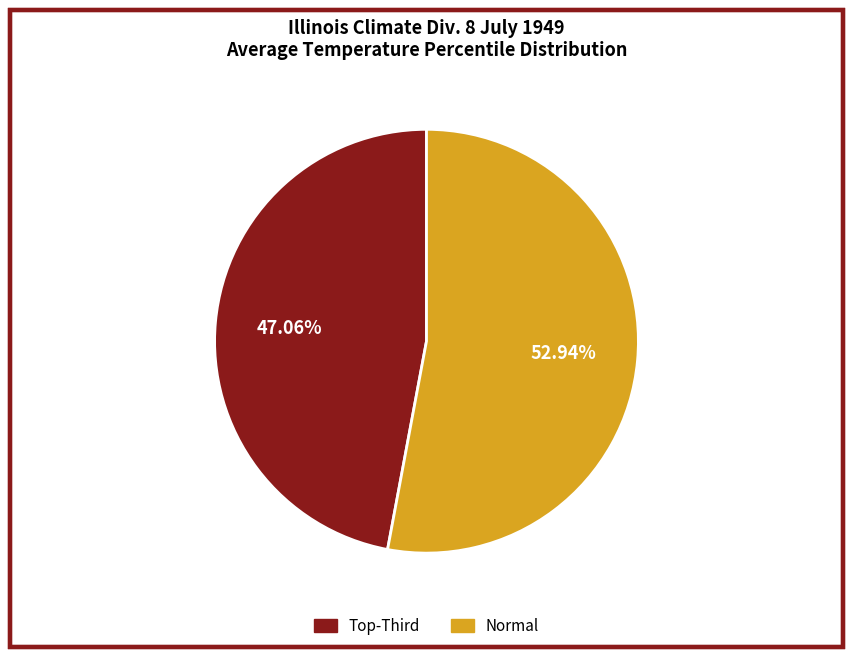

Is there any slice that represents more than half of the pie?

Yes